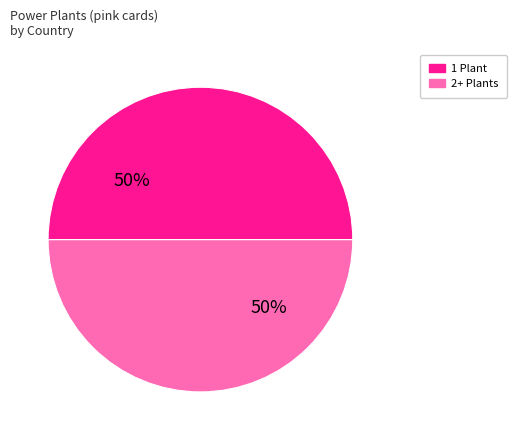

To the nearest percent, what is the average slice percentage?

50%